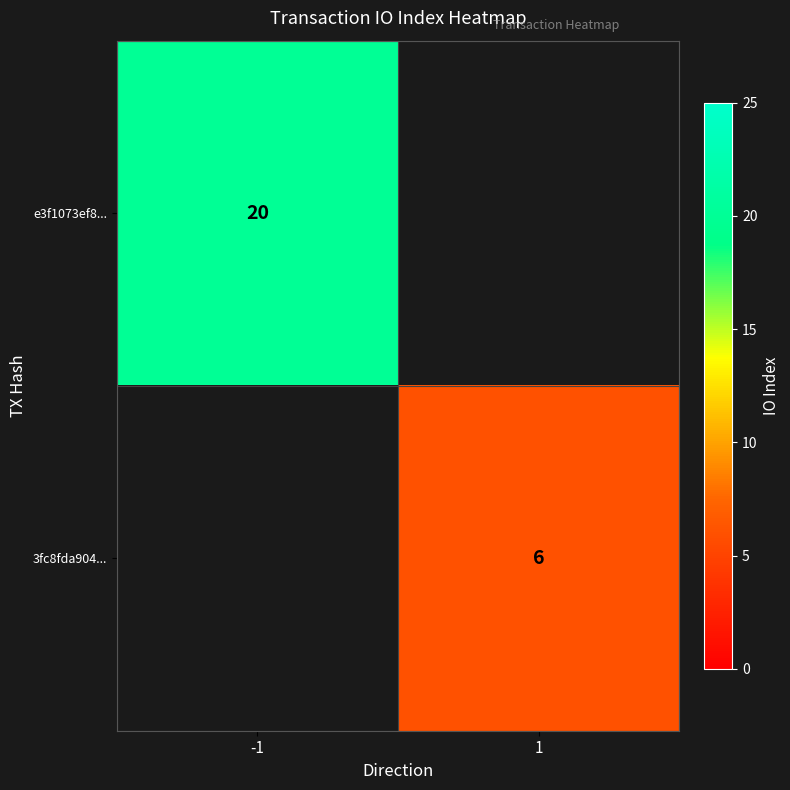

Is it true that e3f1073ef8... equals 29 at -1?

False